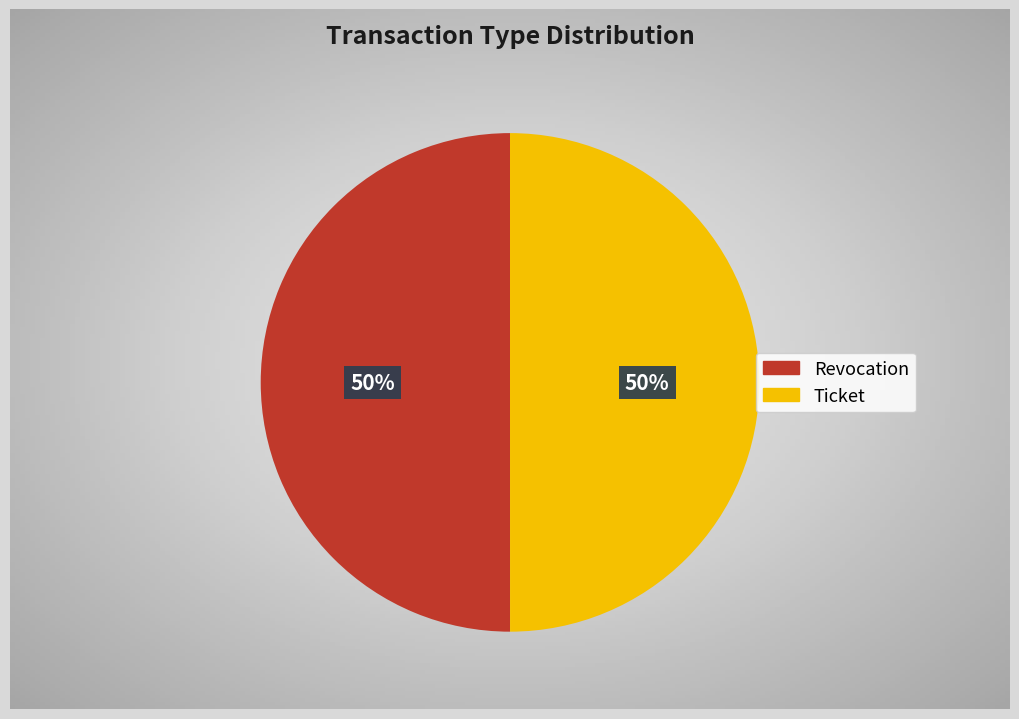

Is it true that Ticket is 50% of the pie?

True